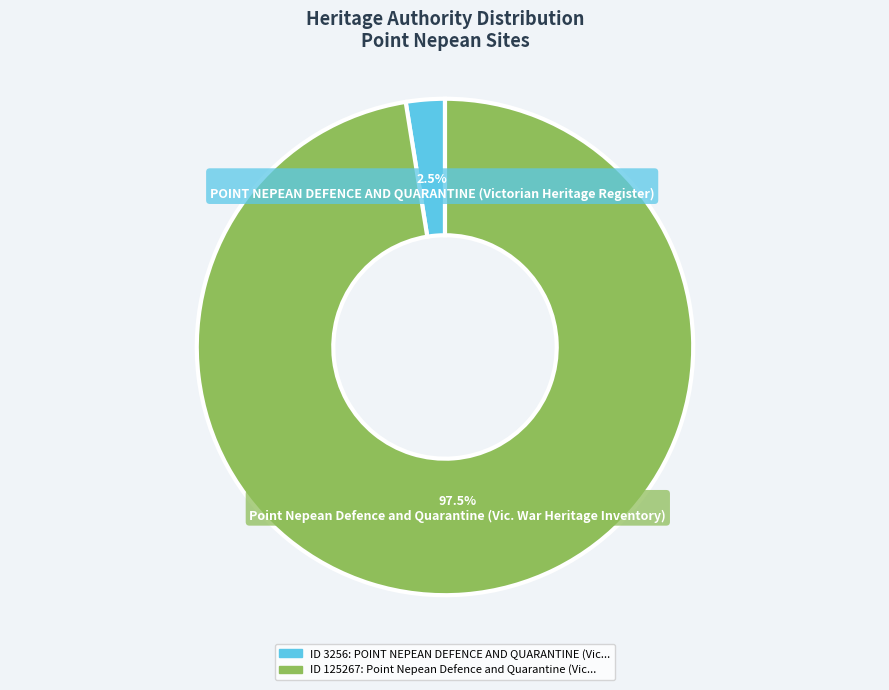

Count the number of slices in the pie.

2